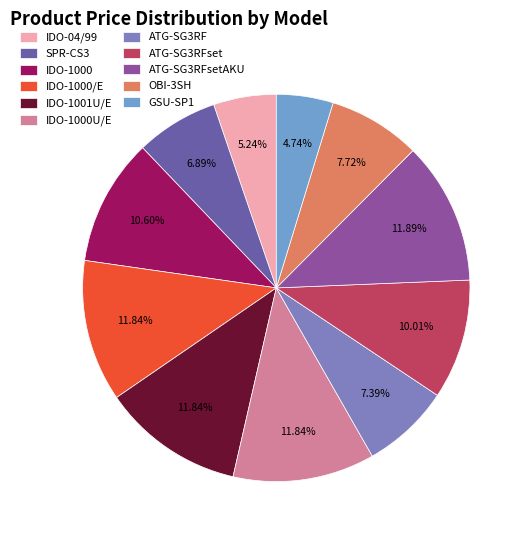

How many segments does this pie chart have?

11